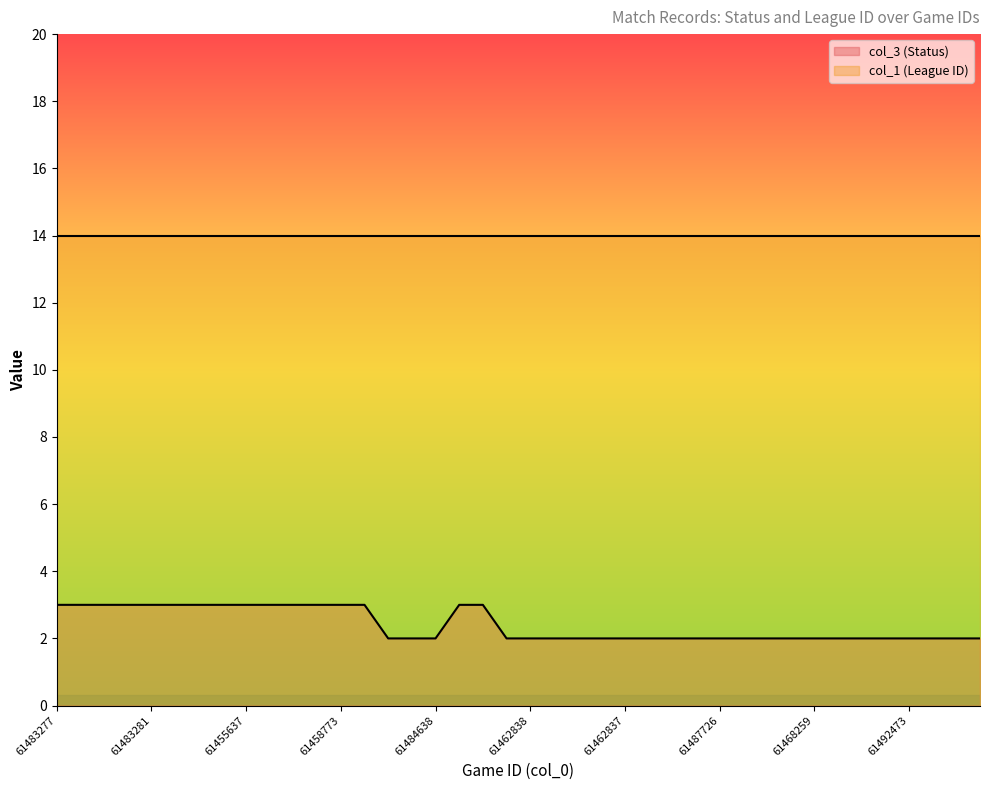

What is the difference between the maximum and second lowest values?

1